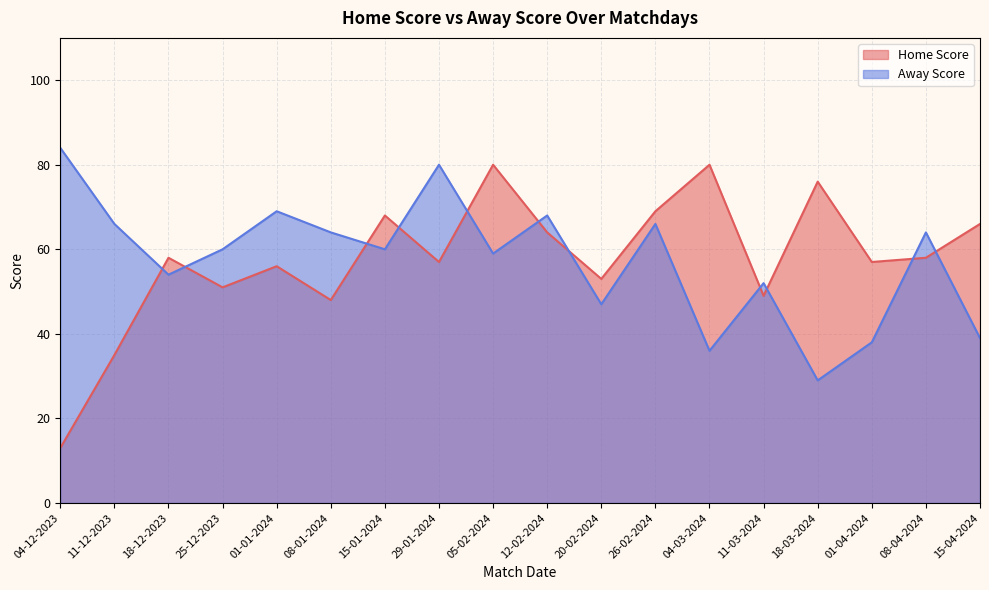

Rank the categories by Home Score value from lowest to highest.

04-12-2023, 11-12-2023, 08-01-2024, 11-03-2024, 25-12-2023, 20-02-2024, 01-01-2024, 29-01-2024, 01-04-2024, 18-12-2023, 08-04-2024, 12-02-2024, 15-04-2024, 15-01-2024, 26-02-2024, 18-03-2024, 05-02-2024, 04-03-2024